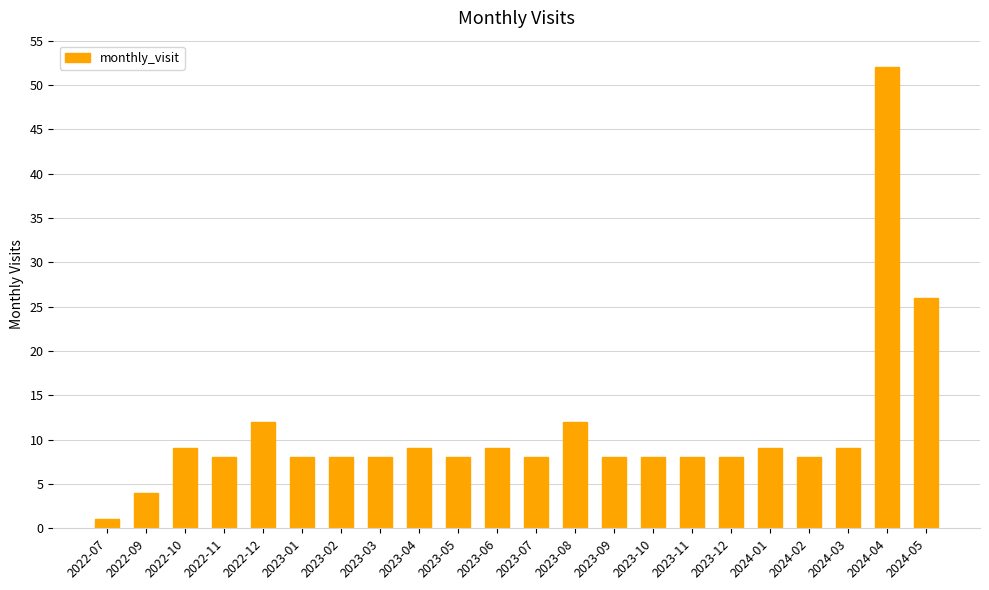

Between 2022-07 and 2023-12, which is larger?

2023-12